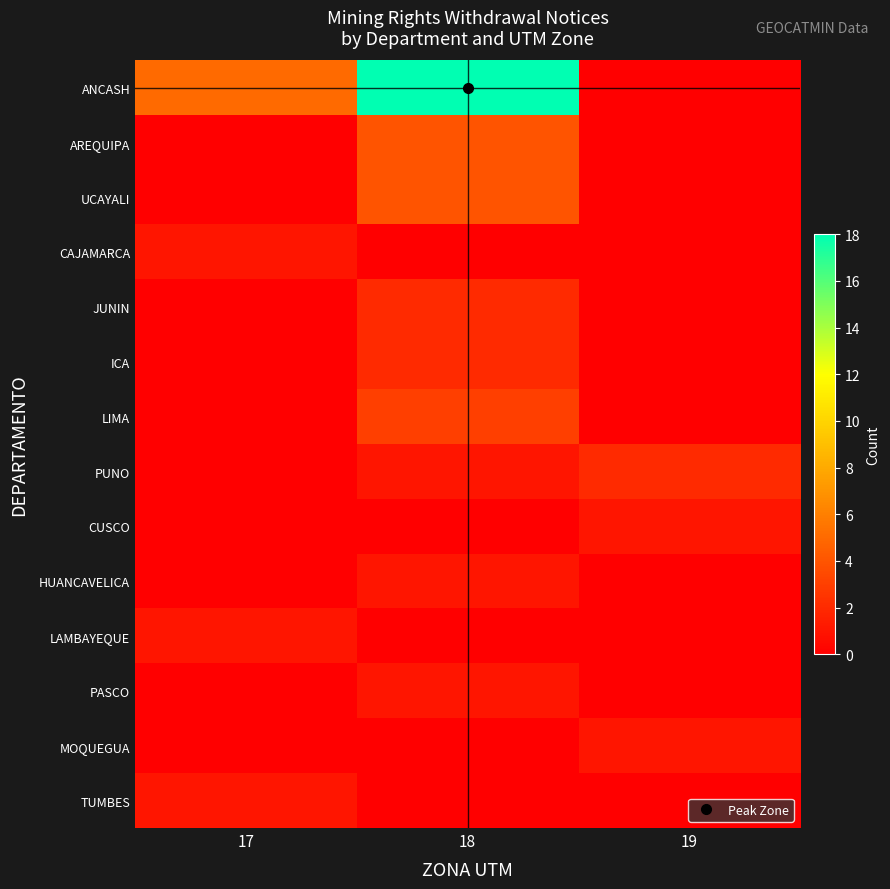

Which series has the largest total across all categories?

ANCASH